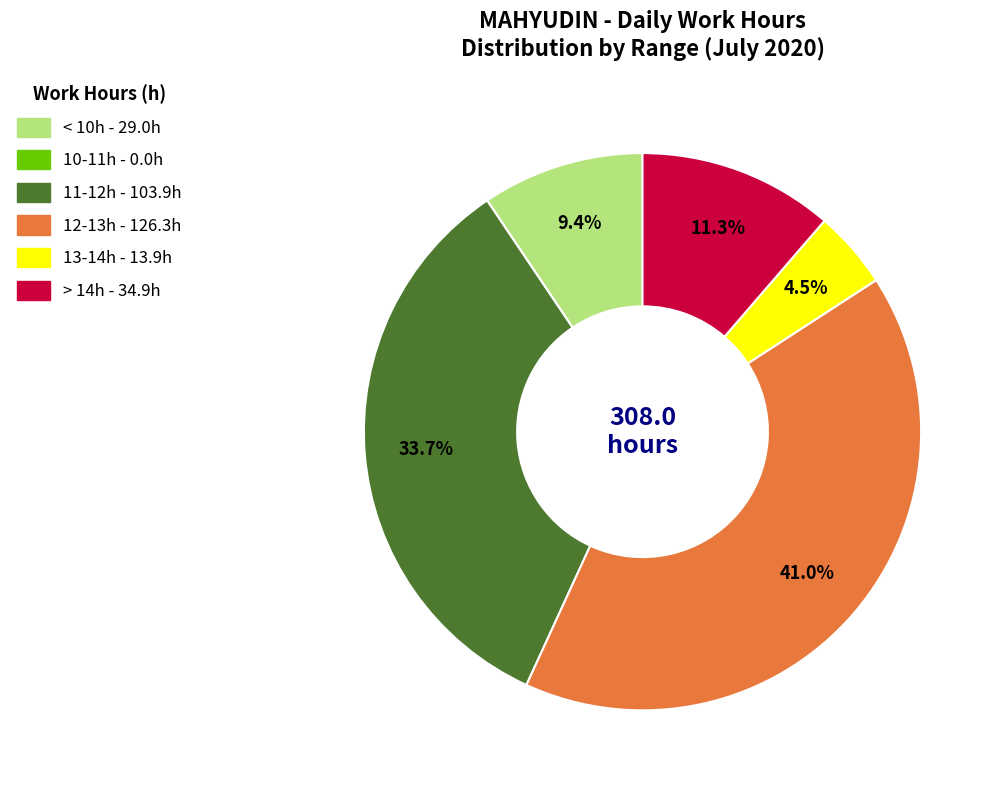

Is there any slice that represents more than half of the pie?

No